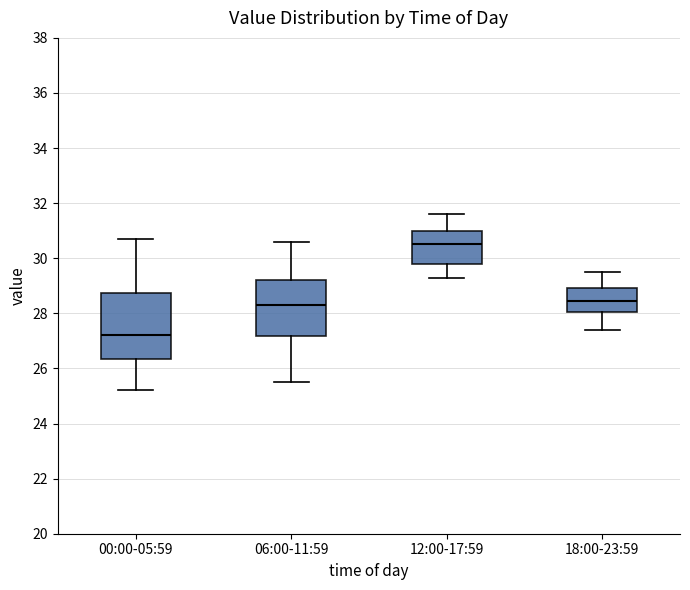

Which box's median line is the lowest?

00:00-05:59